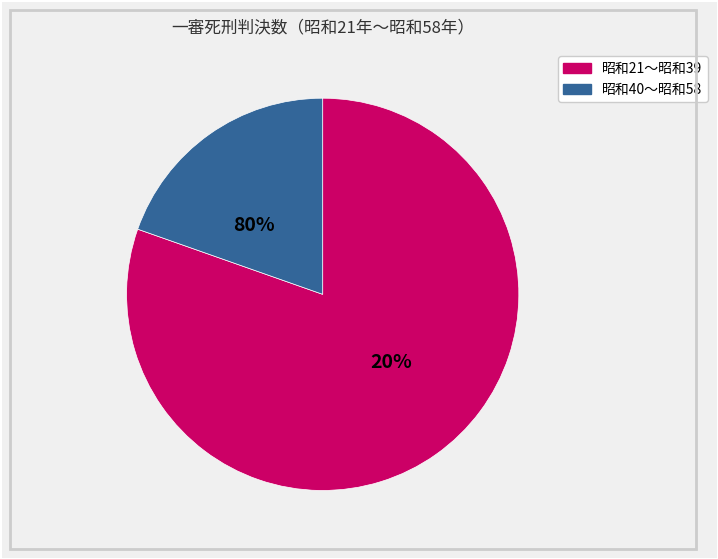

Is 昭和53 the majority of the pie?

No